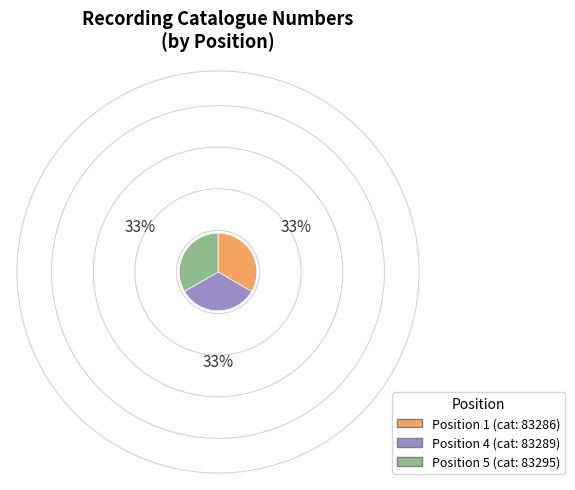

Is there a majority slice in this chart?

No